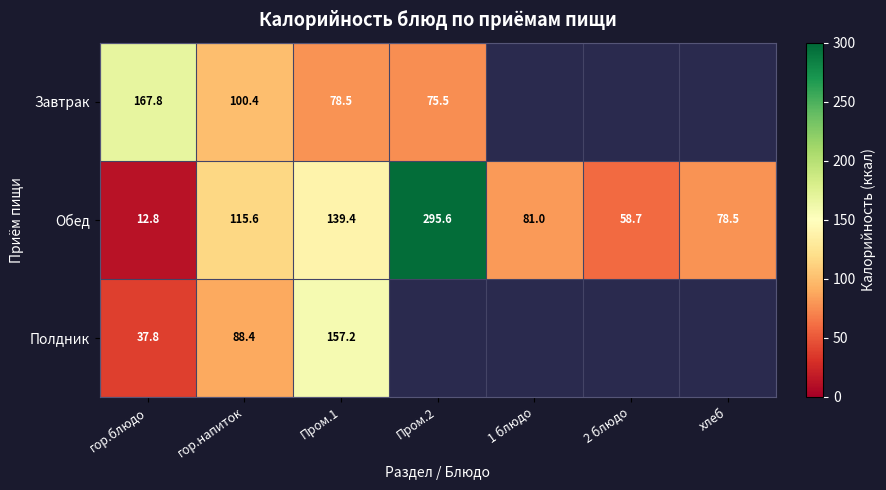

Count the number of data series in this chart.

3